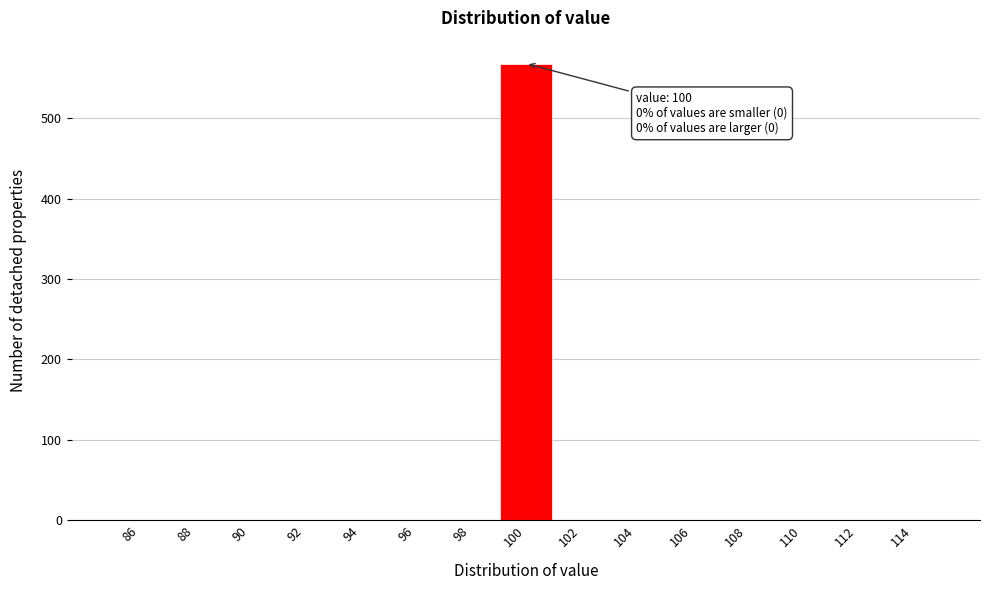

Which range on the x-axis has the tallest bar?

99 to 101